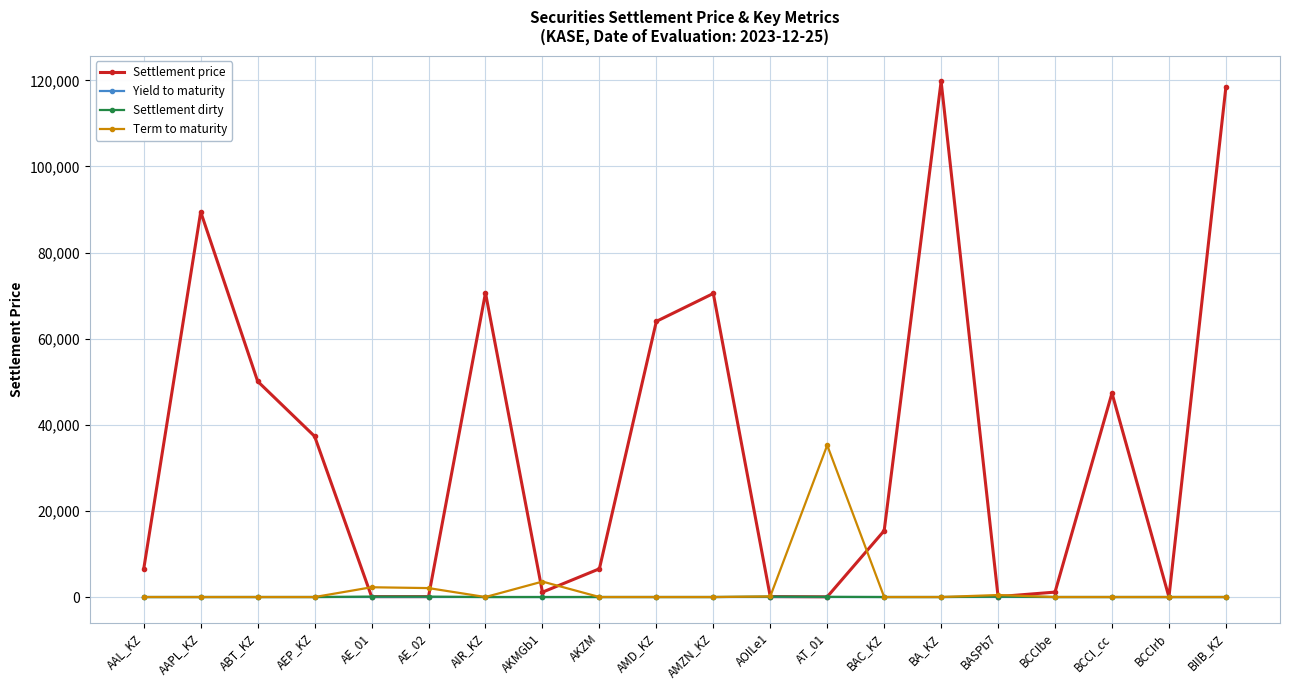

What is the label of the 1st point from the right?

BIIB_KZ